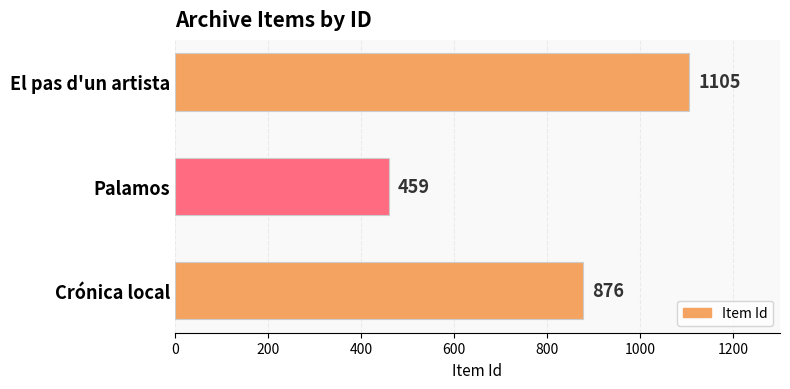

Reading top to bottom, extract all data points from this chart.

El pas d'un artista=1105	Palamos=459	Crónica local=876